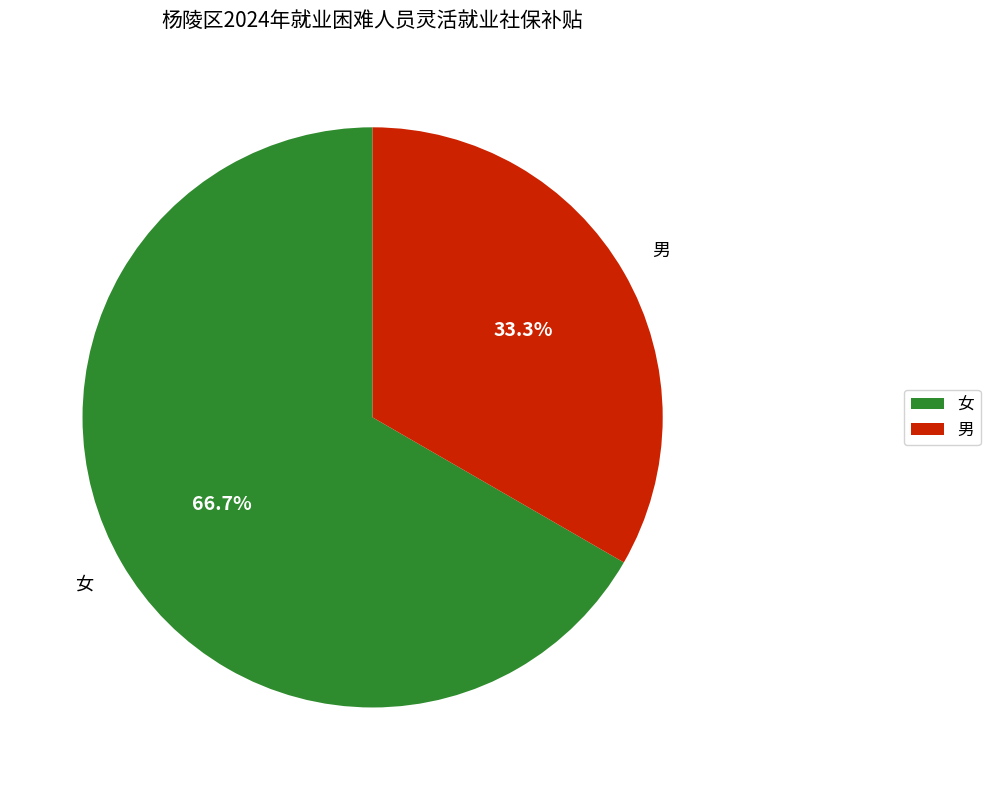

Rank the categories by value from lowest to highest.

男, 女